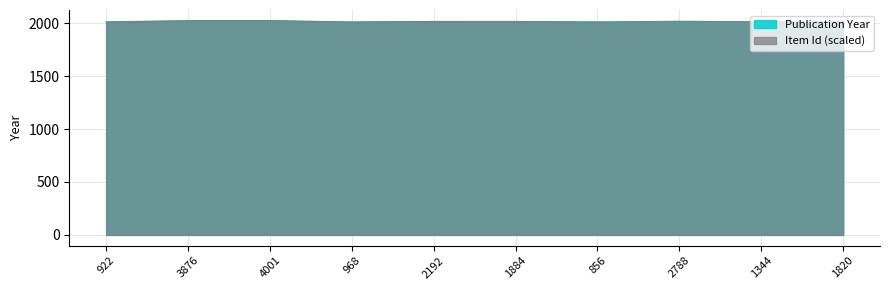

How many interior local peaks does the Publication Year series have?

1